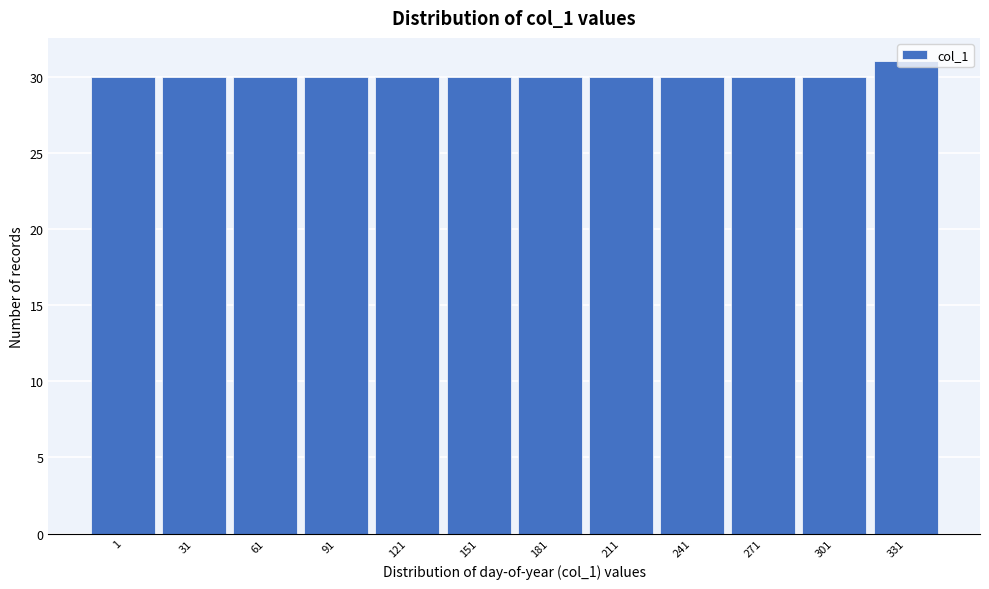

True or false: the data shows 30 at 211.

True